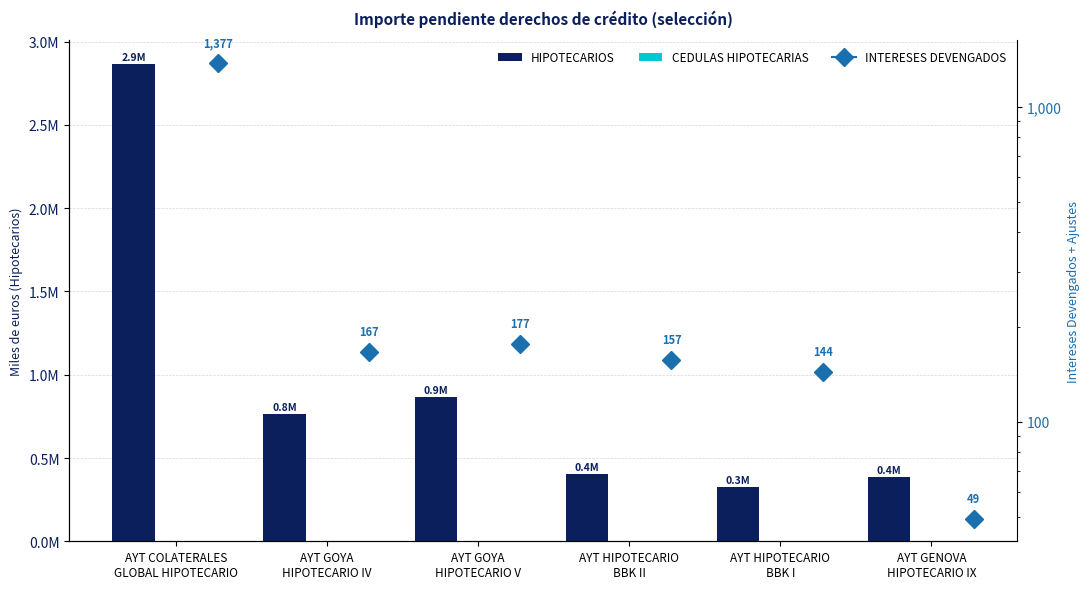

What is the spread (max minus min) of values at AYT COLATERALES
GLOBAL HIPOTECARIO?

2865870.7